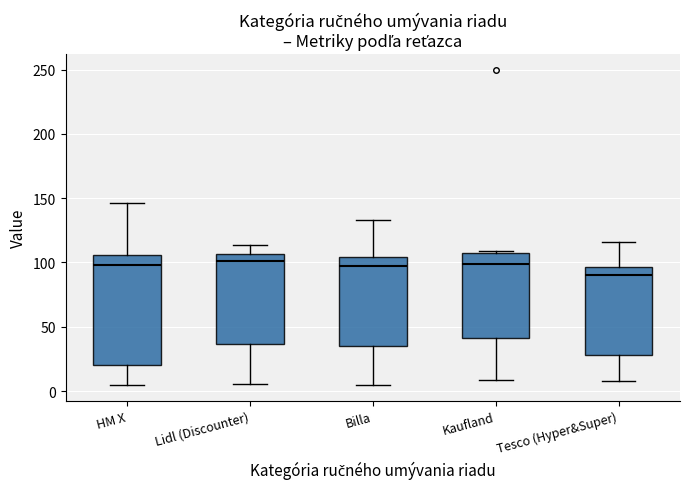

Where is the lower edge of the box for HM X on the y-axis? The values are not printed on the chart, so give them approximately, as read against the axis.

20